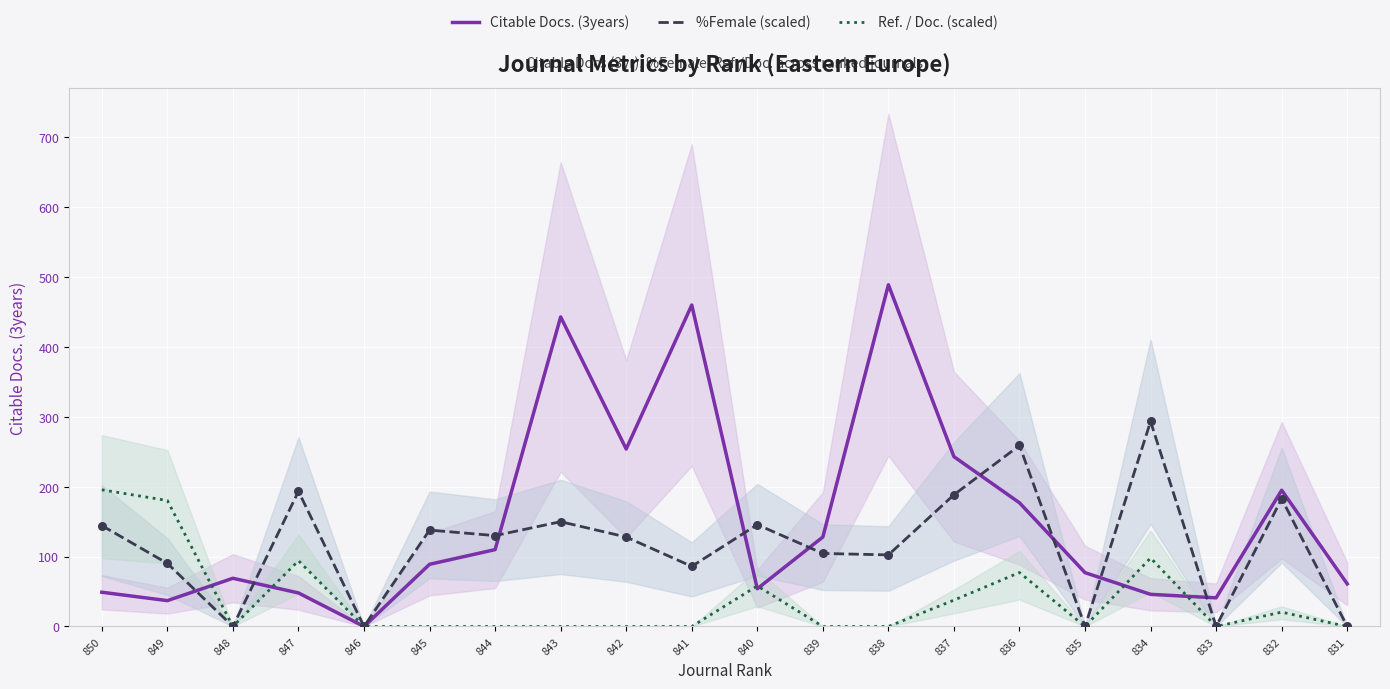

Which series has the largest total across all categories?

Citable Docs. (3years)